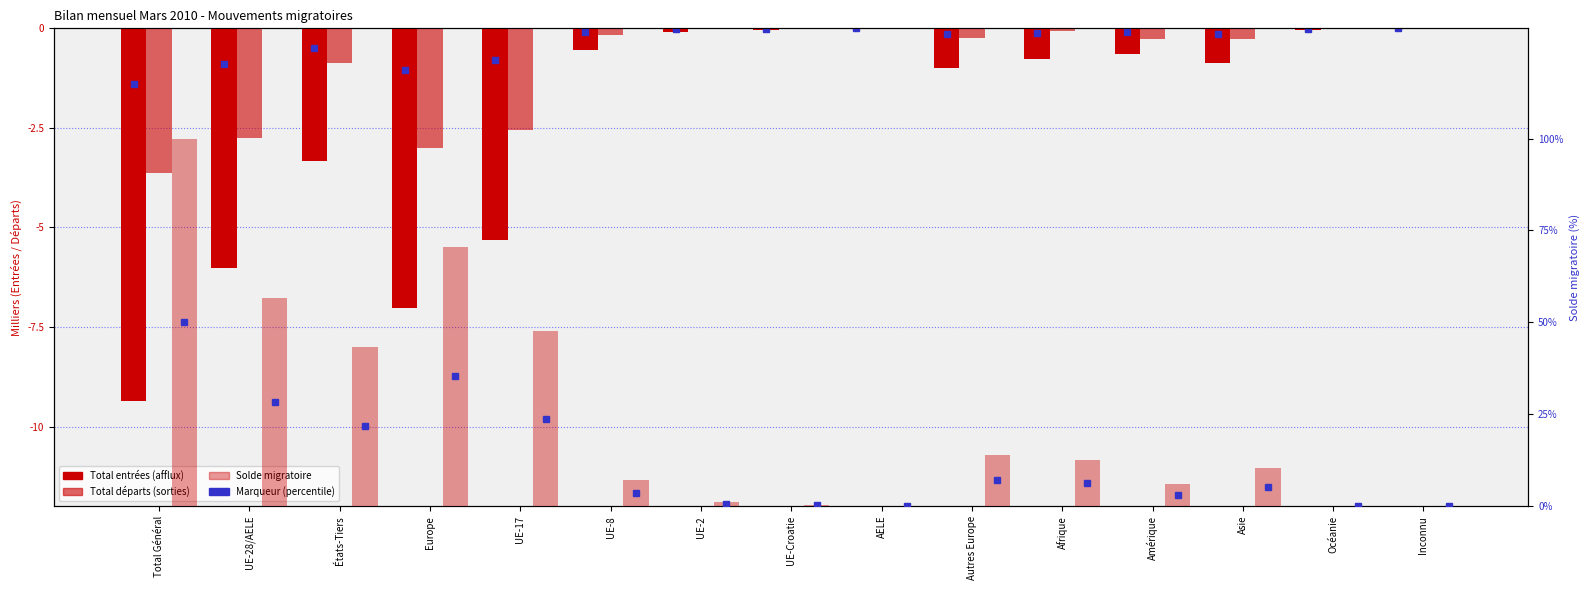

What position from the left is Océanie?

14